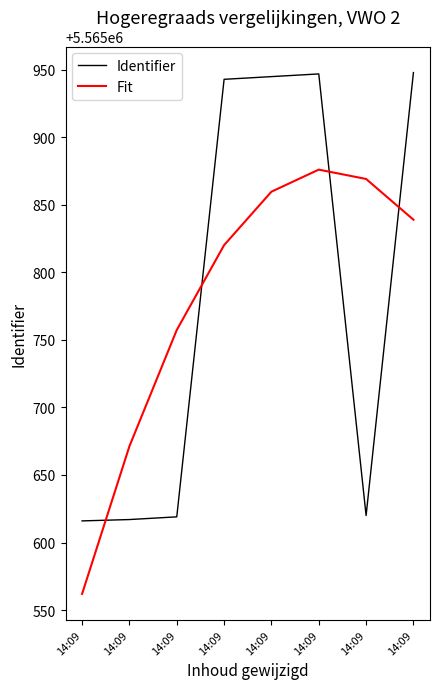

Is the value of Identifier at 14:09 greater than the value of Fit at 14:09?

Yes